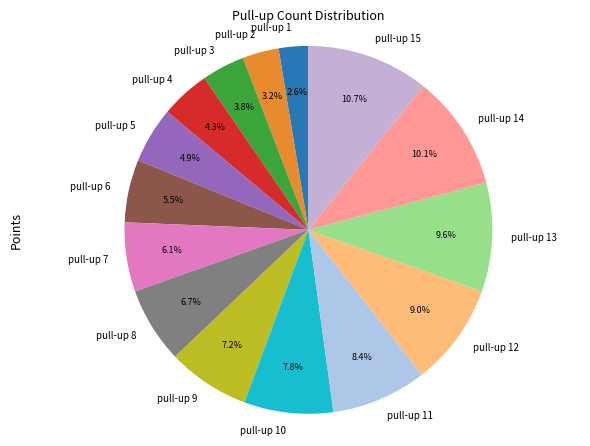

Is there a majority slice in this chart?

No